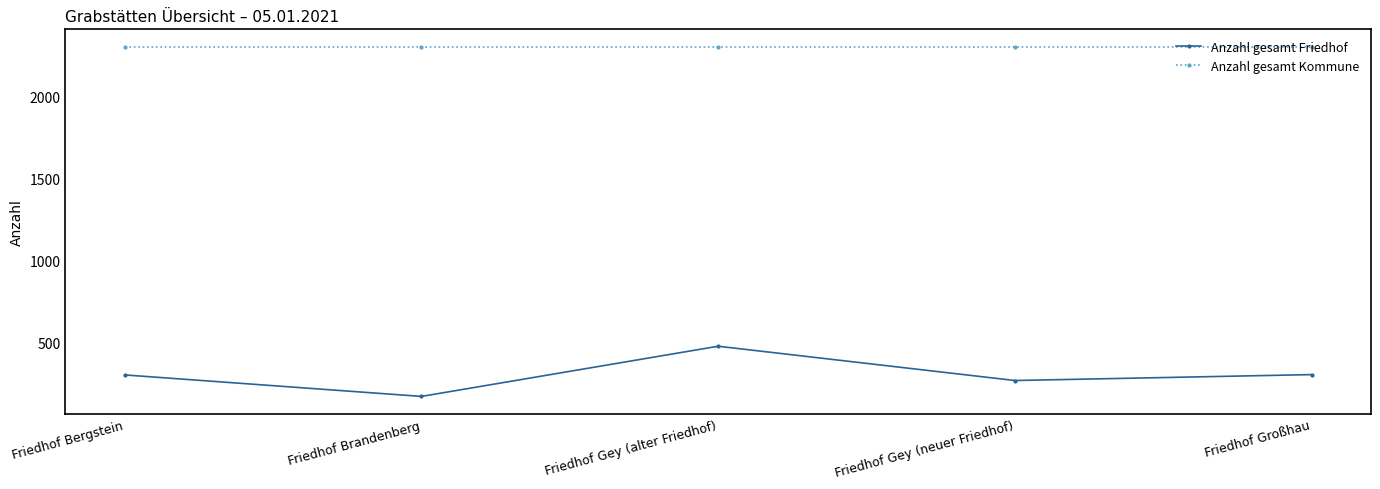

How many interior local valleys does the Anzahl gesamt Friedhof series have?

2